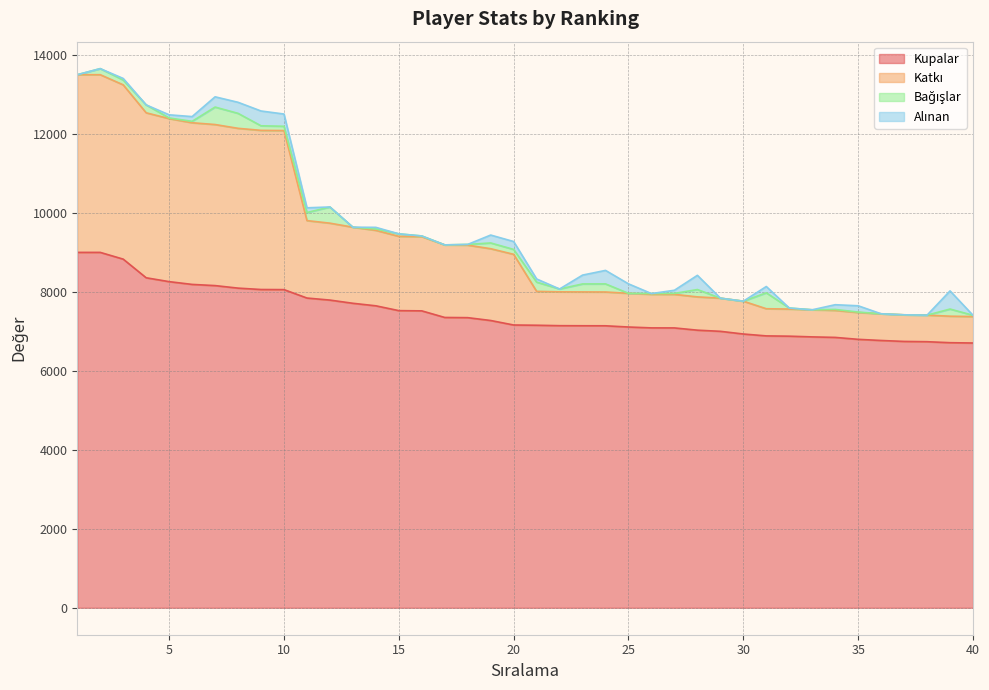

How many data points does each series have?

40